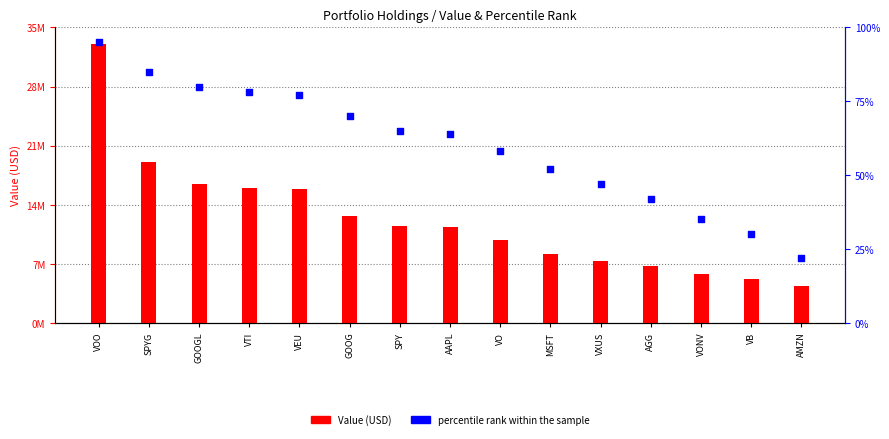

Which series contains the lowest Y value?

percentile rank within the sample